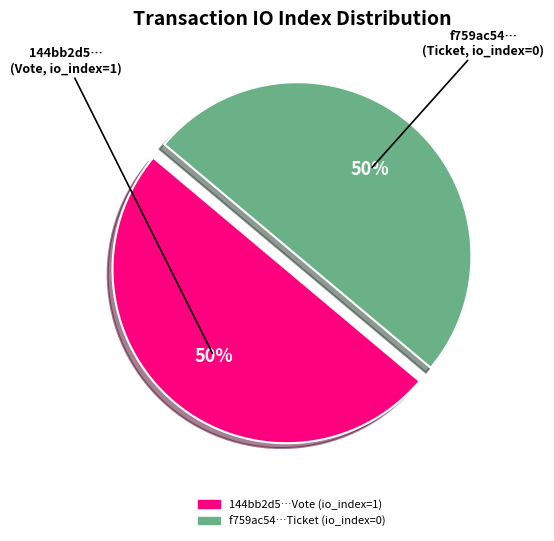

To the nearest percent, what is the average slice percentage?

50%